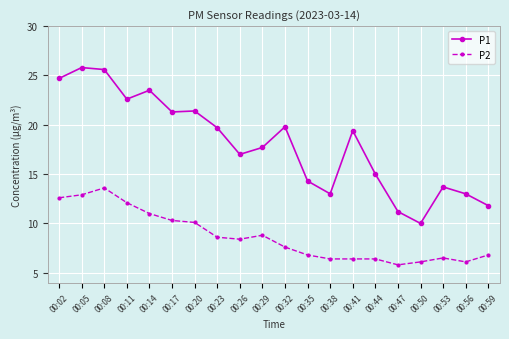

Which category has the highest value in the P2 series?

00:08